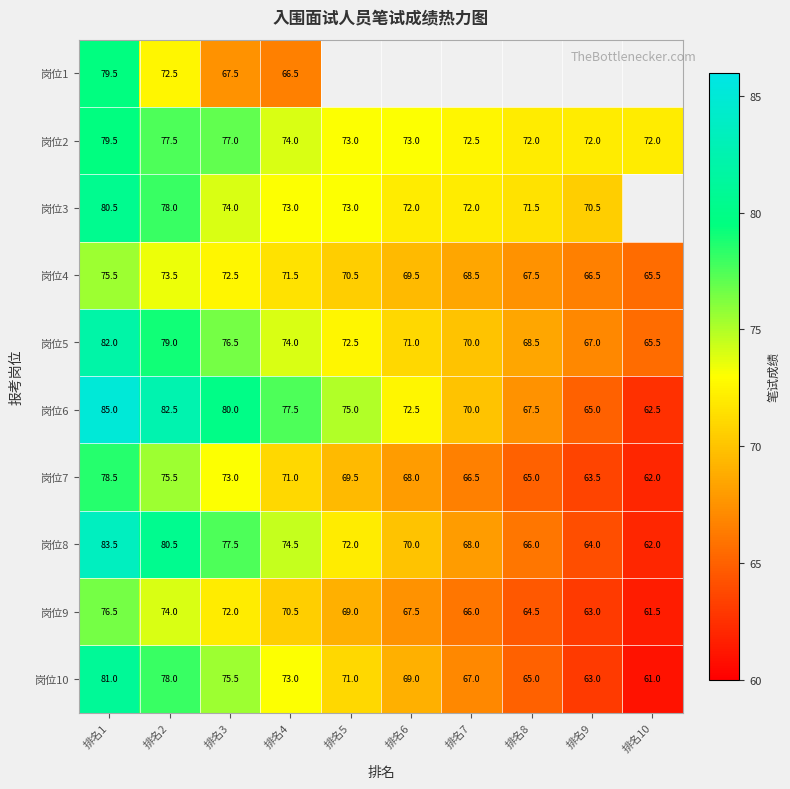

At which category is the sum across all series the highest?

排名1